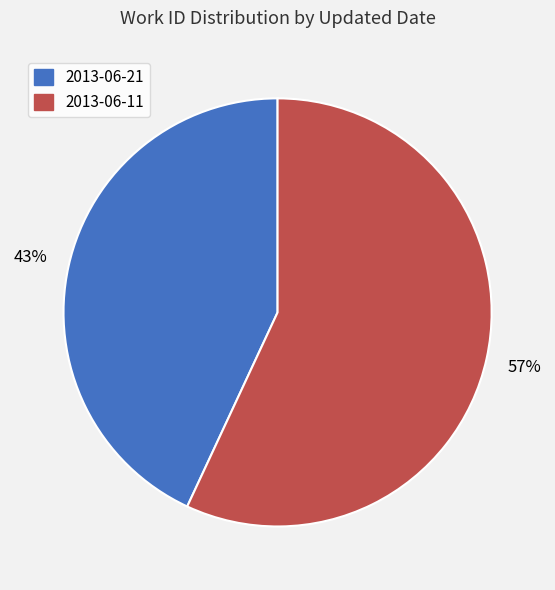

Count the number of slices in the pie.

2